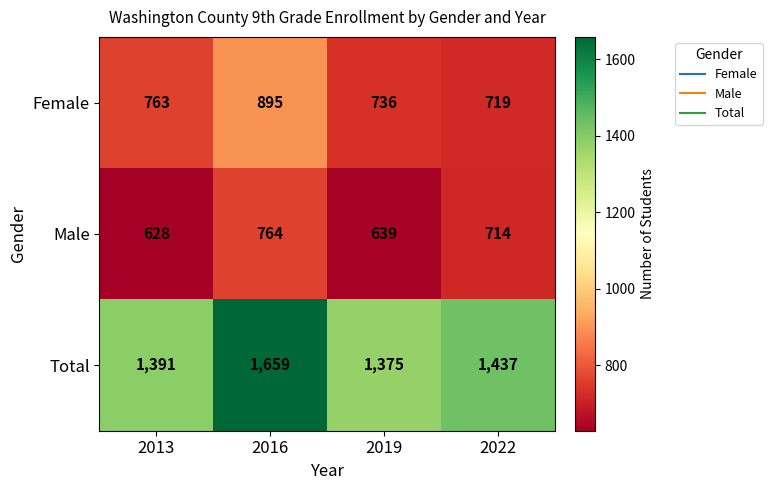

Which label corresponds to the largest value in the chart?

2016